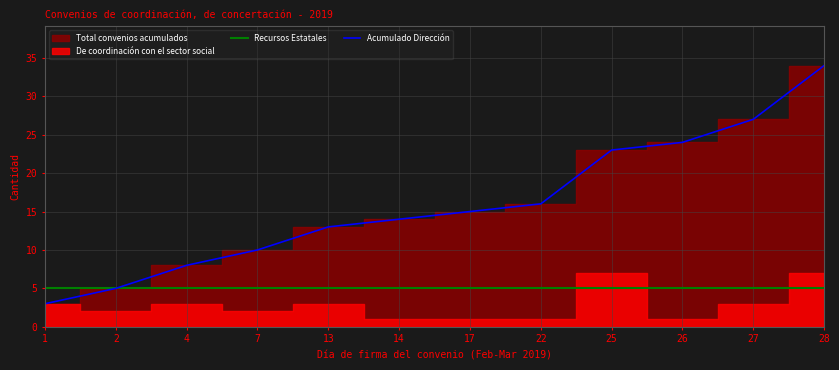

Rank the categories by Recursos Estatales value from highest to lowest.

1, 2, 4, 7, 13, 14, 17, 22, 25, 26, 27, 28